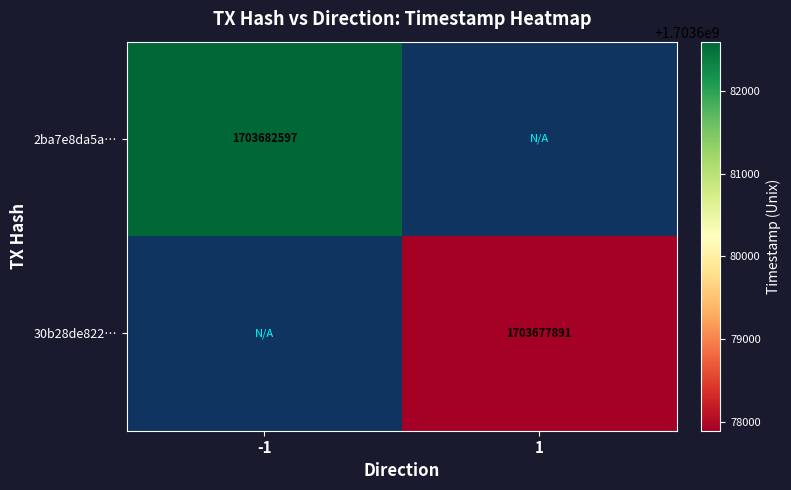

At which category does the chart reach its minimum across all series?

1